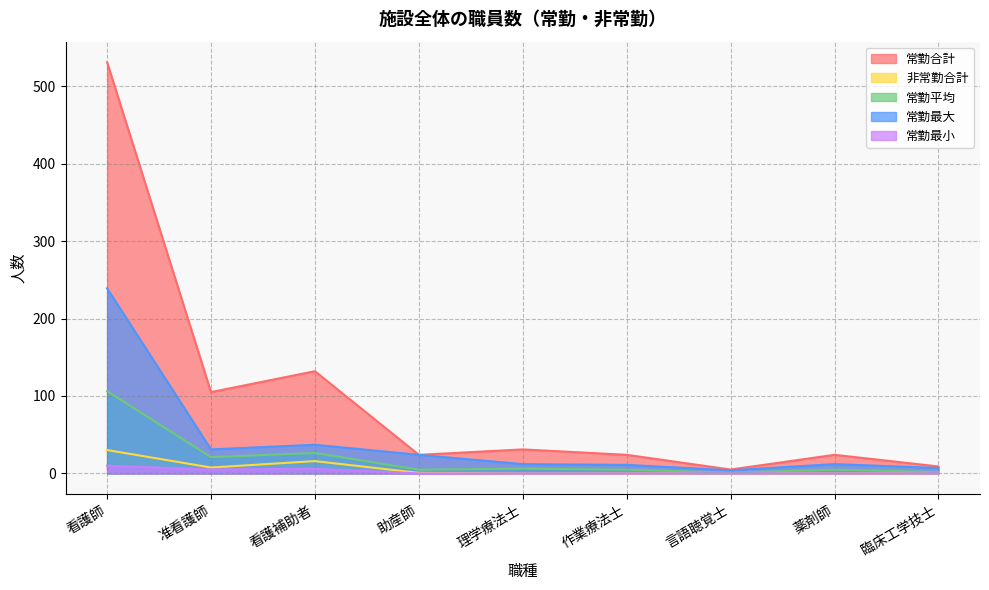

Which series has the largest total across all categories?

常勤合計